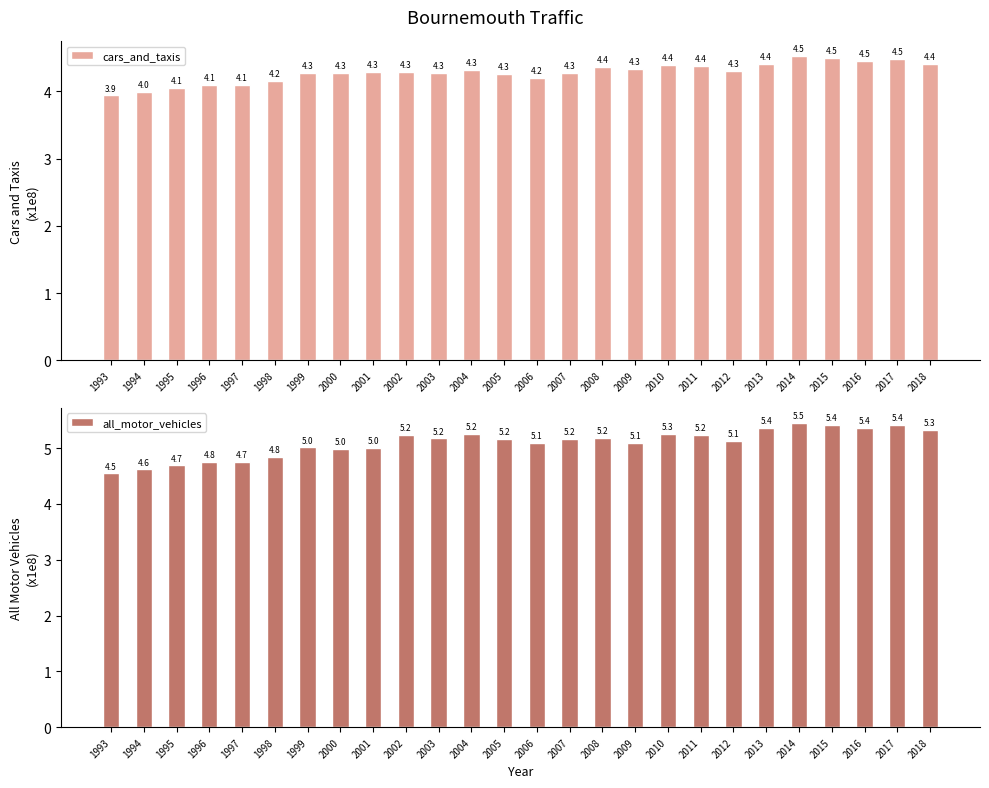

Rank the categories by all_motor_vehicles value from highest to lowest.

2014, 2017, 2015, 2013, 2016, 2018, 2010, 2004, 2011, 2002, 2008, 2003, 2005, 2007, 2012, 2009, 2006, 1999, 2001, 2000, 1998, 1996, 1997, 1995, 1994, 1993